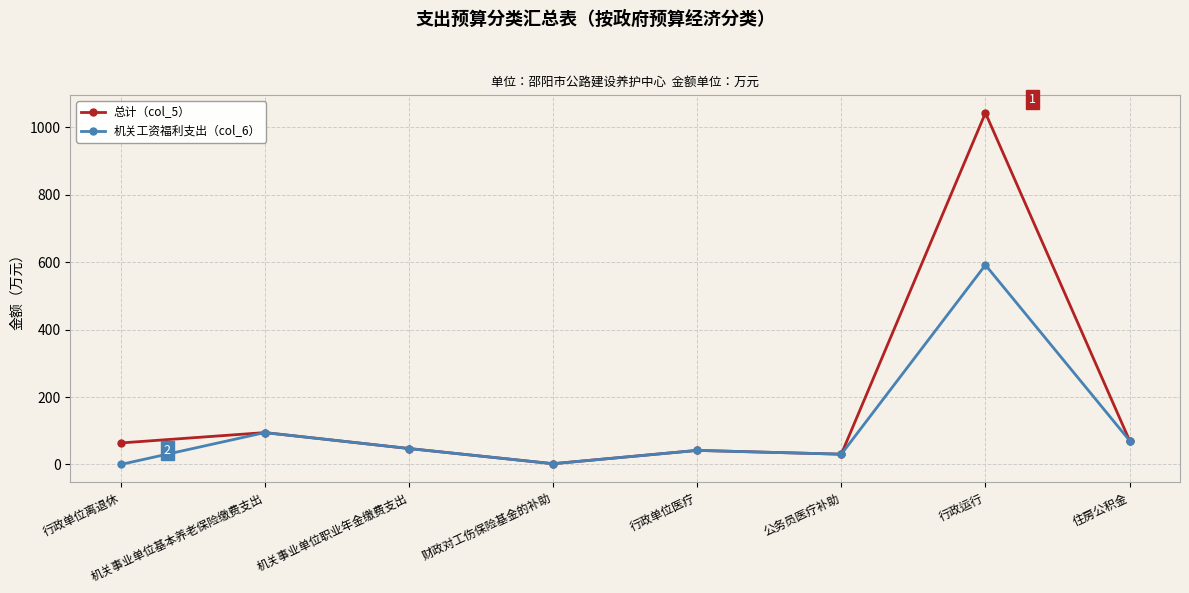

What is the value of the 机关工资福利支出（col_6） point at the 2nd from the left?

94.5